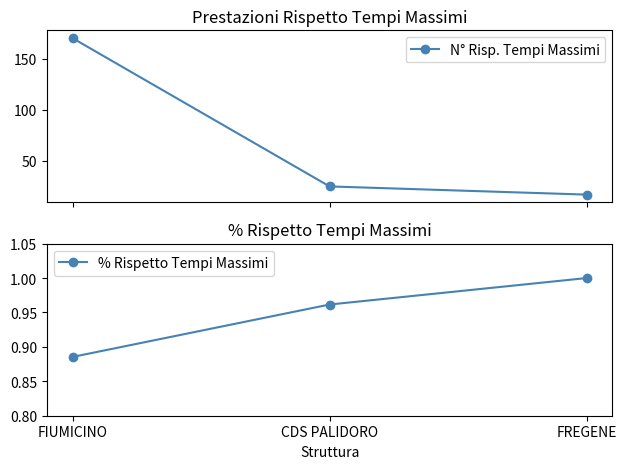

Reading right to left, list all the values displayed in this chart.

N° Risp. Tempi Massimi: 17.0	25.0	170.0
% Rispetto Tempi Massimi: 1.0	1.0	0.9